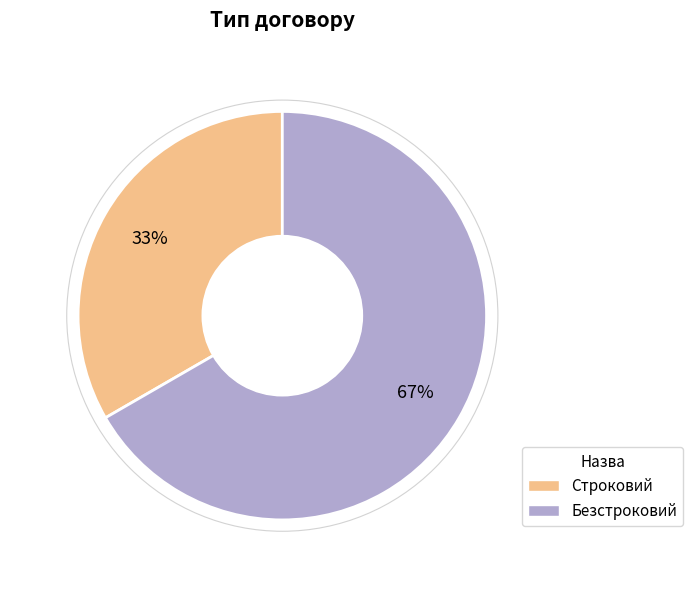

How many segments does this pie chart have?

2